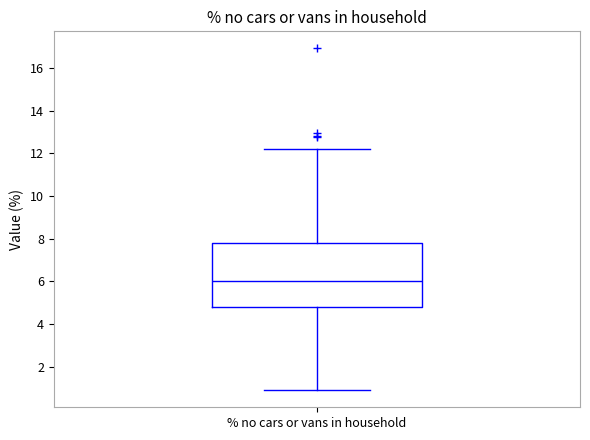

Transcribe this box plot: give where the median line is, the range the box spans, and where the two whiskers end, as read against the y-axis. The values are not printed on the chart, so give them approximately, as read against the axis.

median 6.0, box 4.8 to 7.8, whiskers 1.0 to 12.2